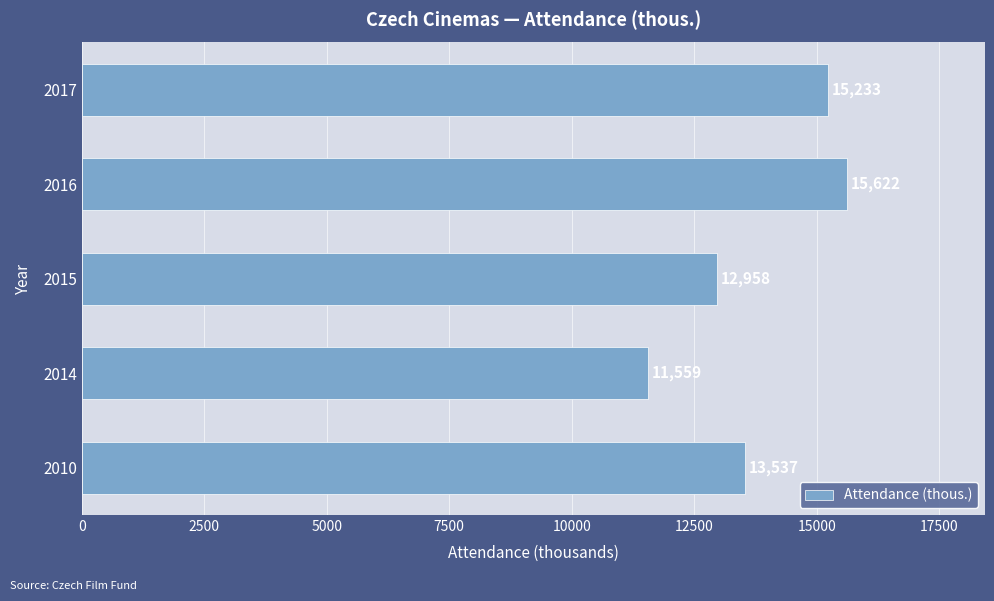

Are the bars grouped side by side (vs. stacked)?

No